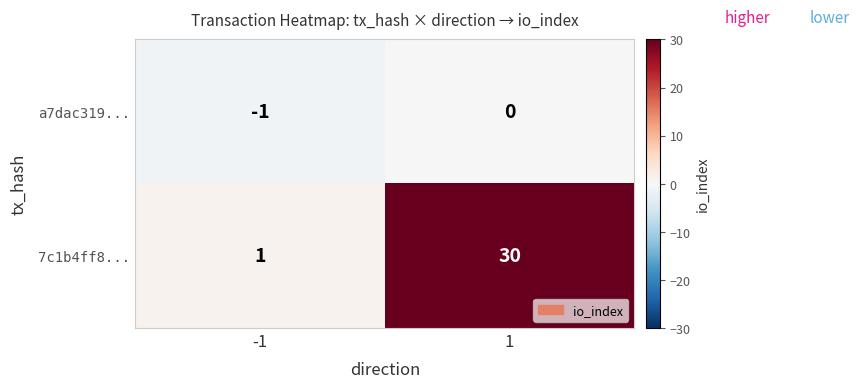

How many distinct data groups are displayed?

2